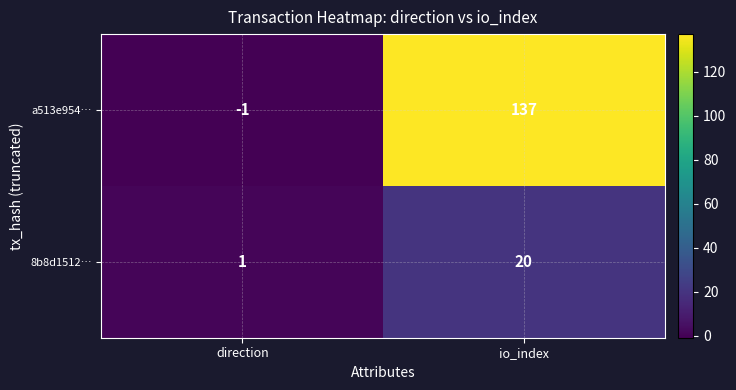

Rank the categories by 8b8d1512… value from lowest to highest.

direction, io_index